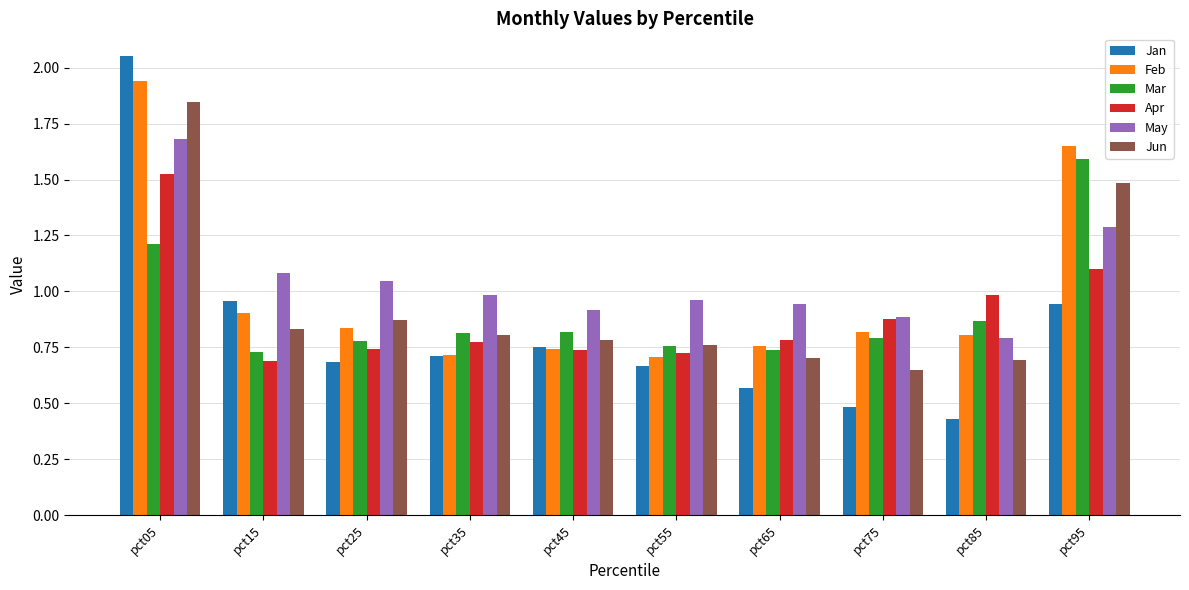

Which series has the largest range (max minus min)?

Jan